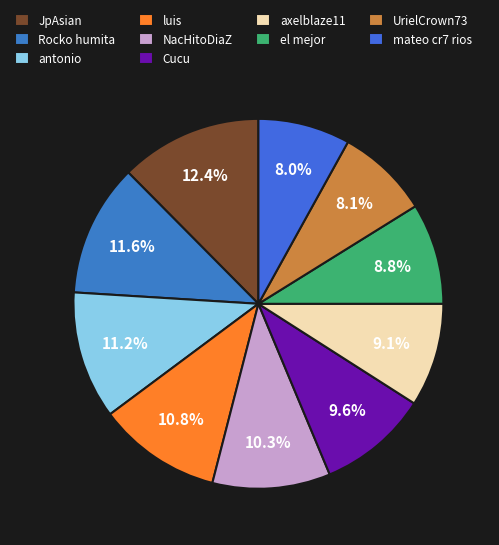

To the nearest percent, what is the average slice percentage?

10%